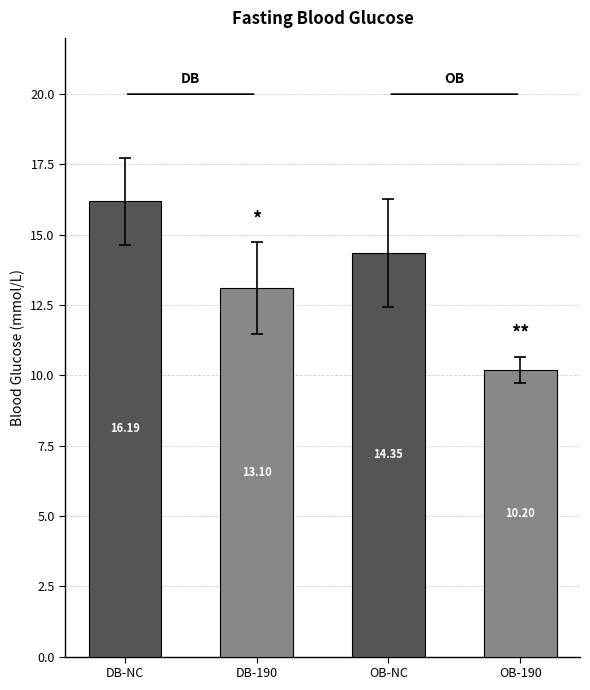

What is the maximum value shown in the chart?

16.2